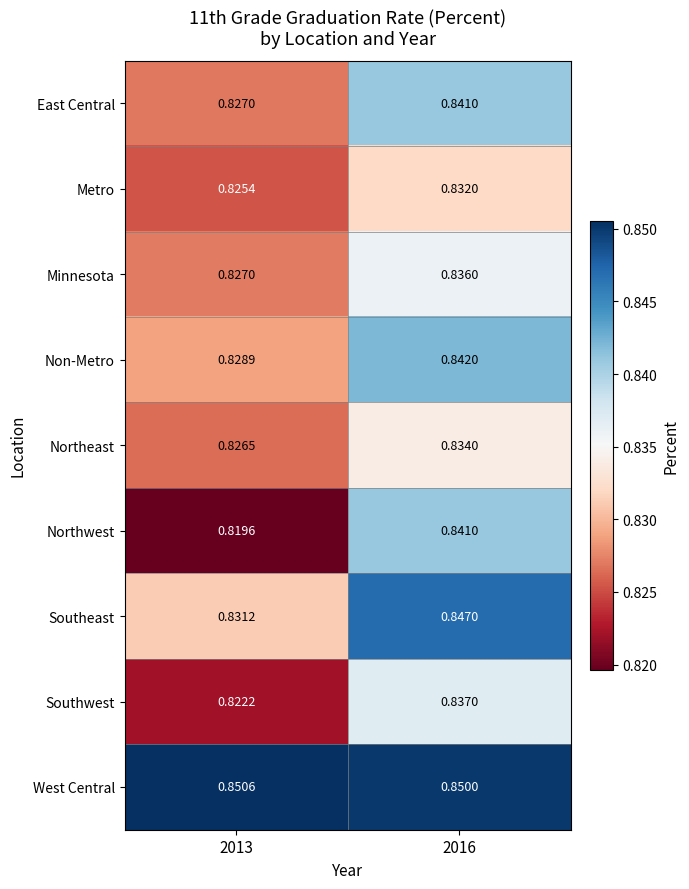

Which series has the largest range (max minus min)?

Northwest